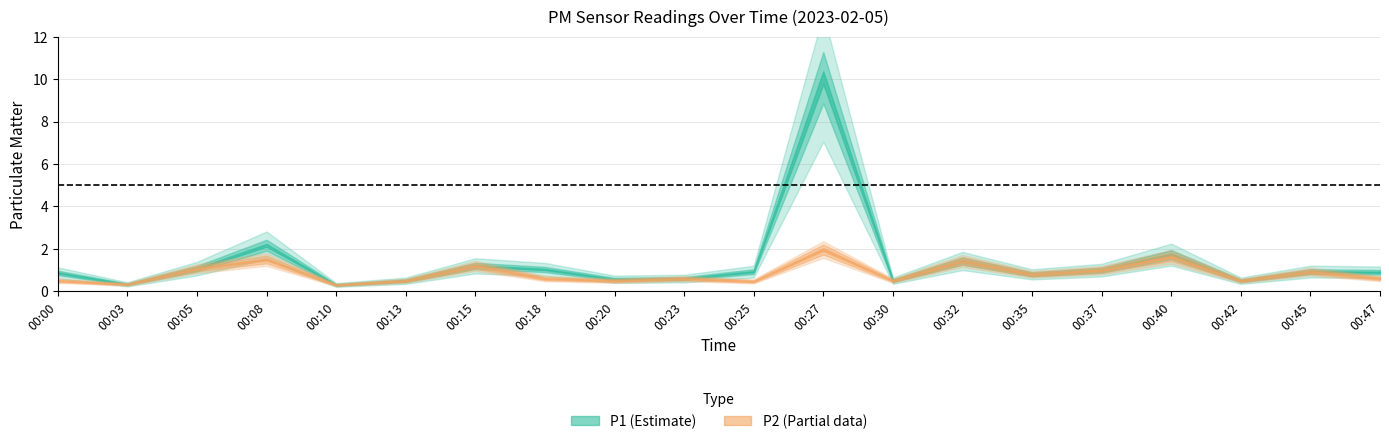

Reading left to right, what are all the values shown in this chart?

P1: 0.9	0.3	1.1	2.2	0.3	0.5	1.2	1.0	0.6	0.6	0.9	10.1	0.5	1.4	0.8	1.0	1.7	0.5	0.9	0.9
P2: 0.5	0.3	1.1	1.5	0.3	0.5	1.2	0.6	0.5	0.6	0.5	2.0	0.5	1.4	0.8	1.0	1.6	0.5	0.9	0.6